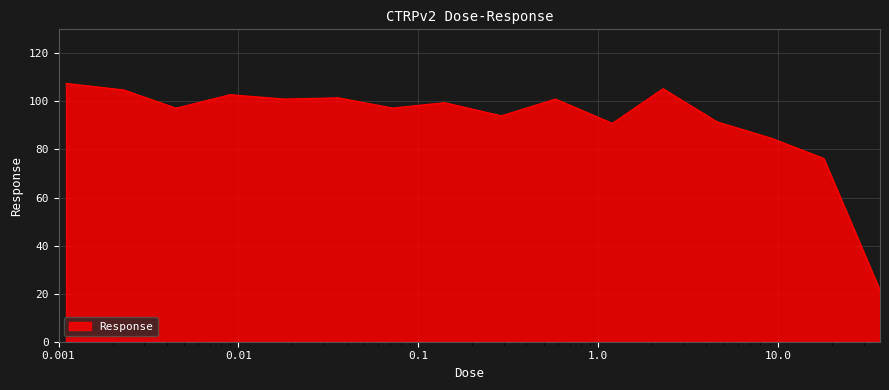

What is the difference between the maximum and minimum values?

86.2